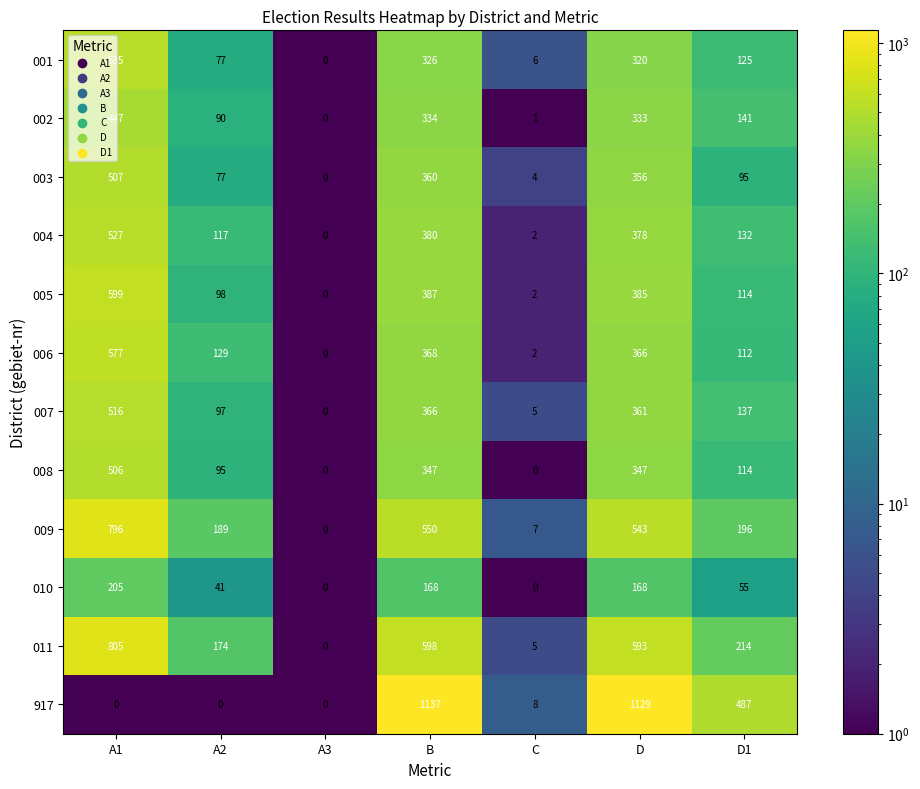

What is the average value of the 002 series?

192